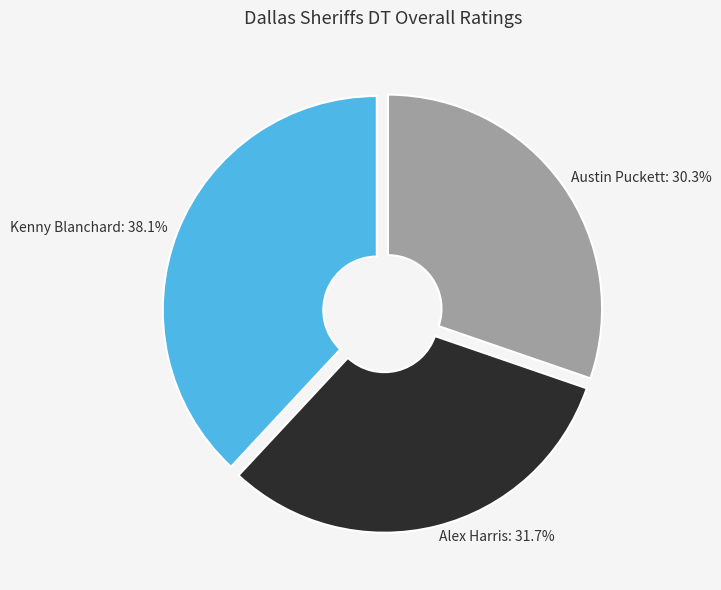

Does Kenny Blanchard account for over 50% of the chart?

No